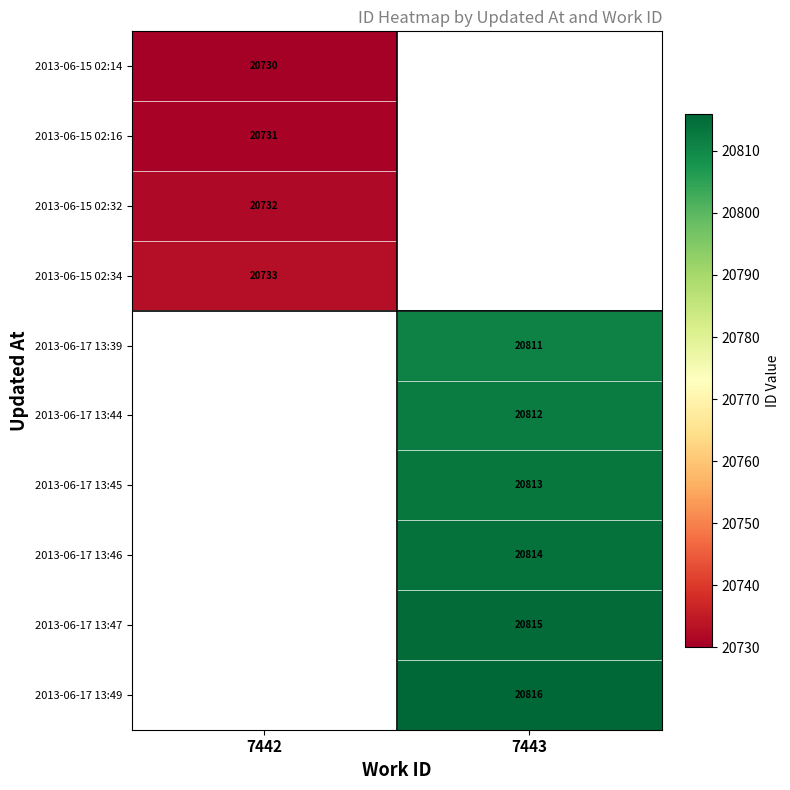

What is the greatest value displayed?

20816.0